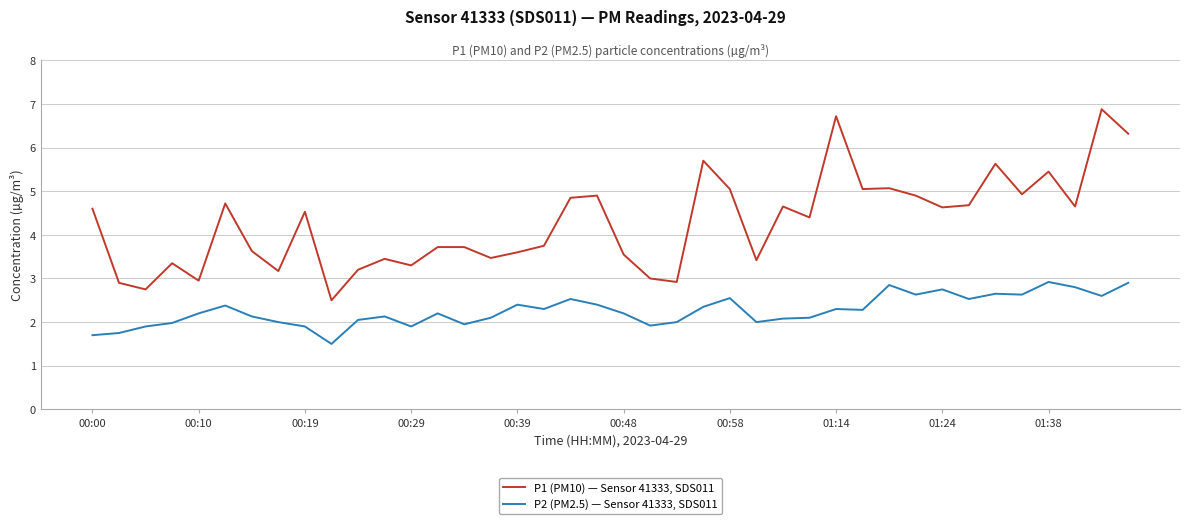

What is the average value of the P2 (PM2.5) — Sensor 41333, SDS011 series?

2.3